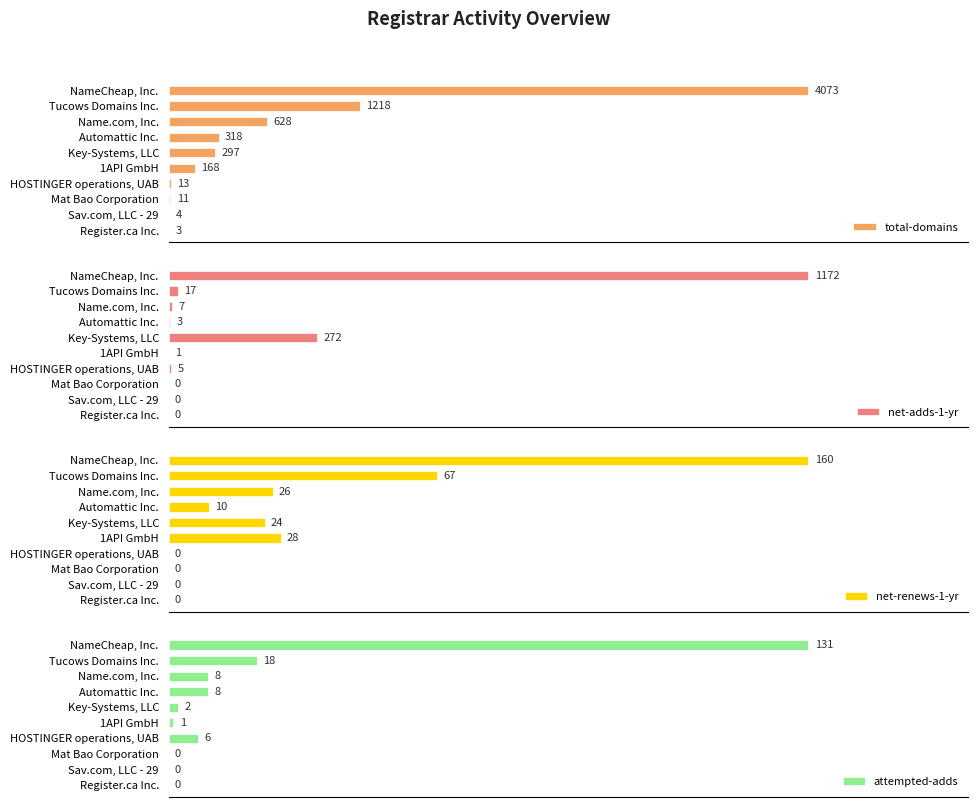

At which label does net-adds-1-yr reach its peak?

NameCheap, Inc.